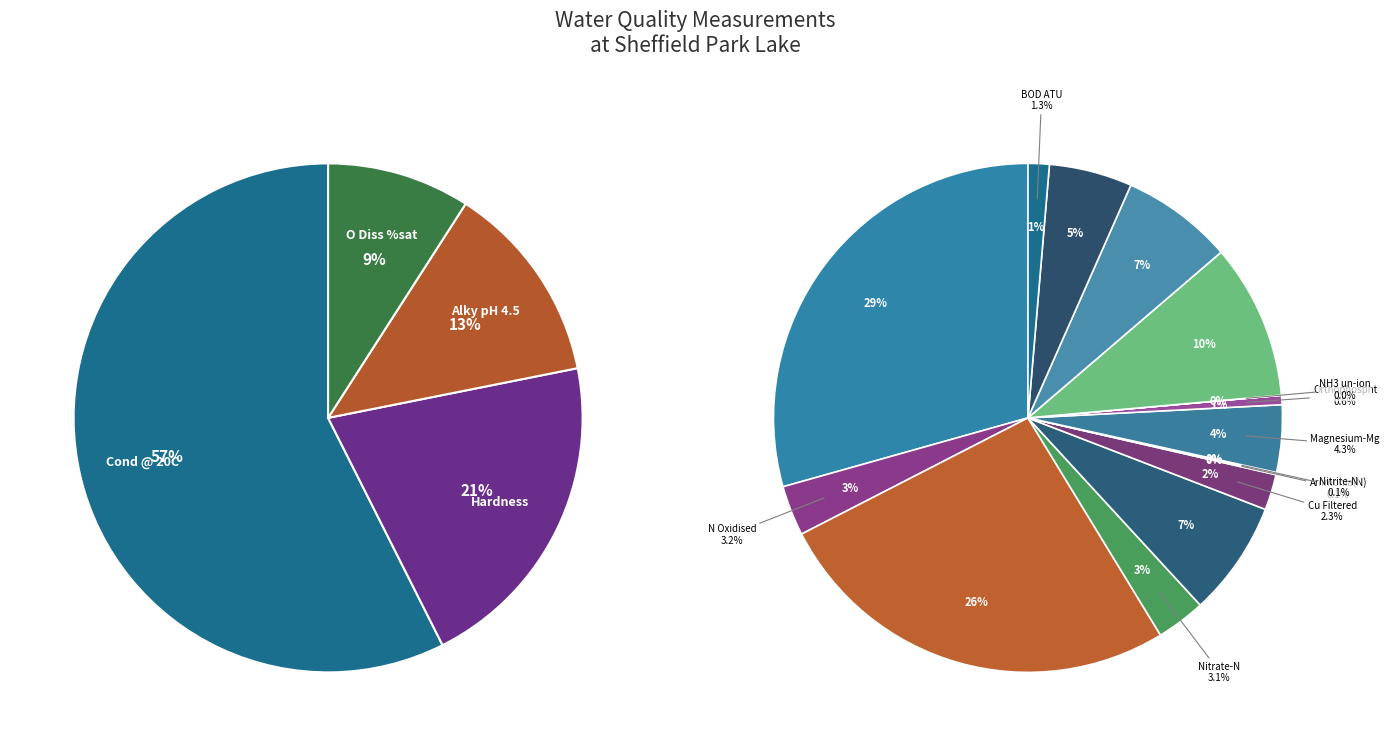

Count the number of slices in the pie.

19